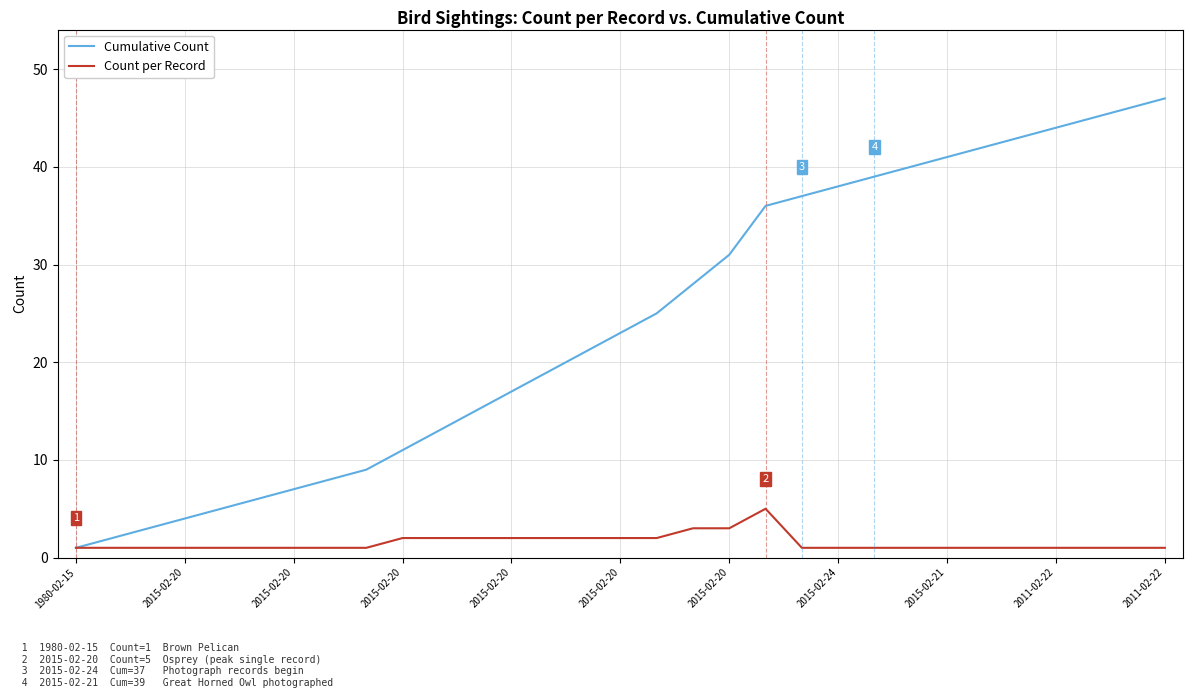

What is the sum of all Count per Record values?

47